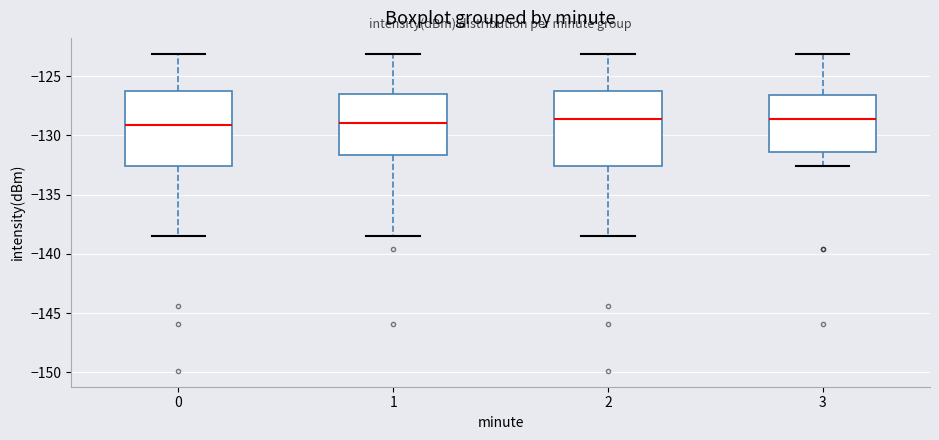

Reading left to right, read every box against the y-axis: the position of its median line, the range the box covers, and the ends of its whiskers. The values are not printed on the chart, so give them approximately, as read against the axis.

0: median -129.0, box -132.5 to -126.5, whiskers -138.5 to -123.0
1: median -129.0, box -131.5 to -126.5, whiskers -138.5 to -123.0
2: median -128.5, box -132.5 to -126.5, whiskers -138.5 to -123.0
3: median -128.5, box -131.5 to -126.5, whiskers -132.5 to -123.0